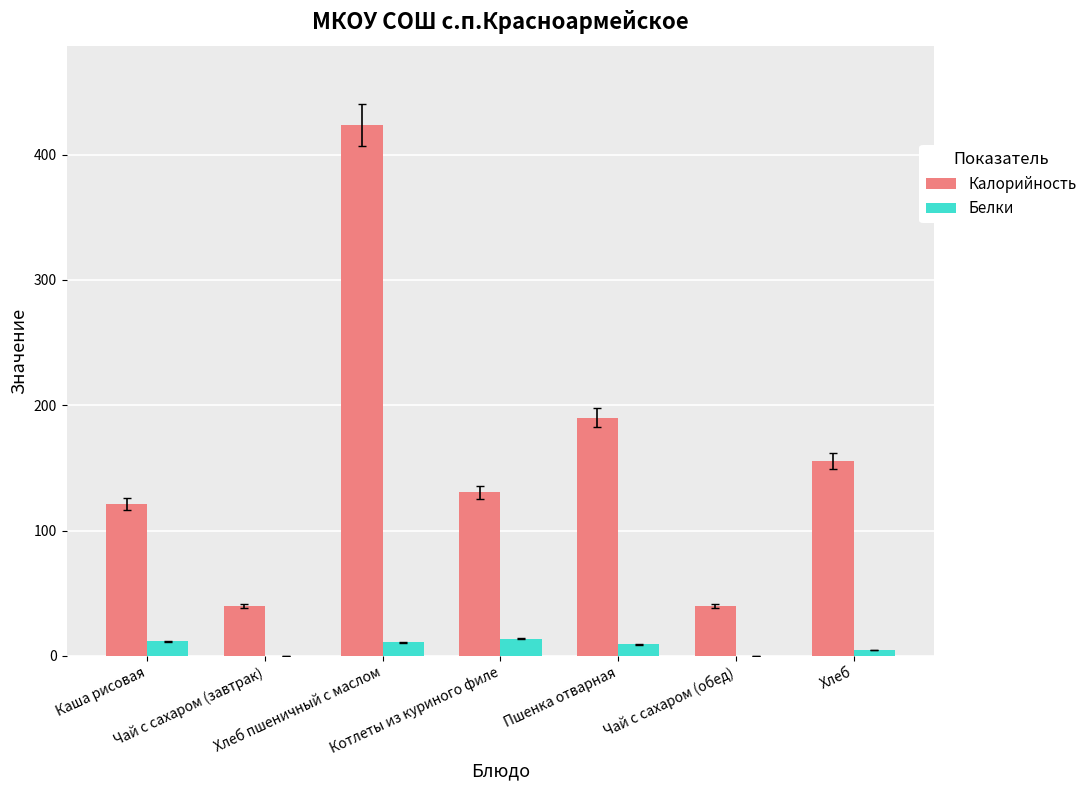

Which series has the largest range (max minus min)?

Калорийность